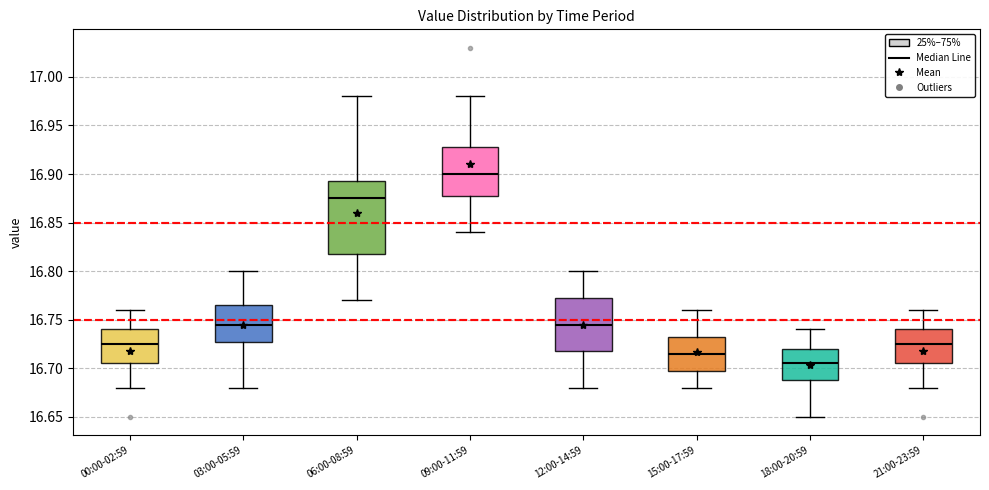

Which box's median line is the lowest?

18:00-20:59